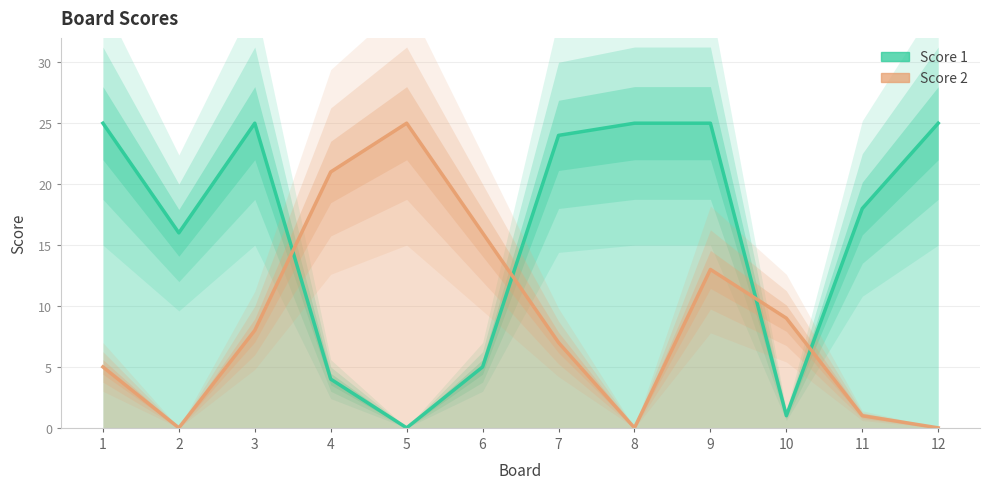

Reading left to right, what are all the values shown in this chart?

Score 1: 1=25	2=16	3=25	4=4	5=0	6=5	7=24	8=25	9=25	10=1	11=18	12=25
Score 2: 1=5	2=0	3=8	4=21	5=25	6=16	7=7	8=0	9=13	10=9	11=1	12=0